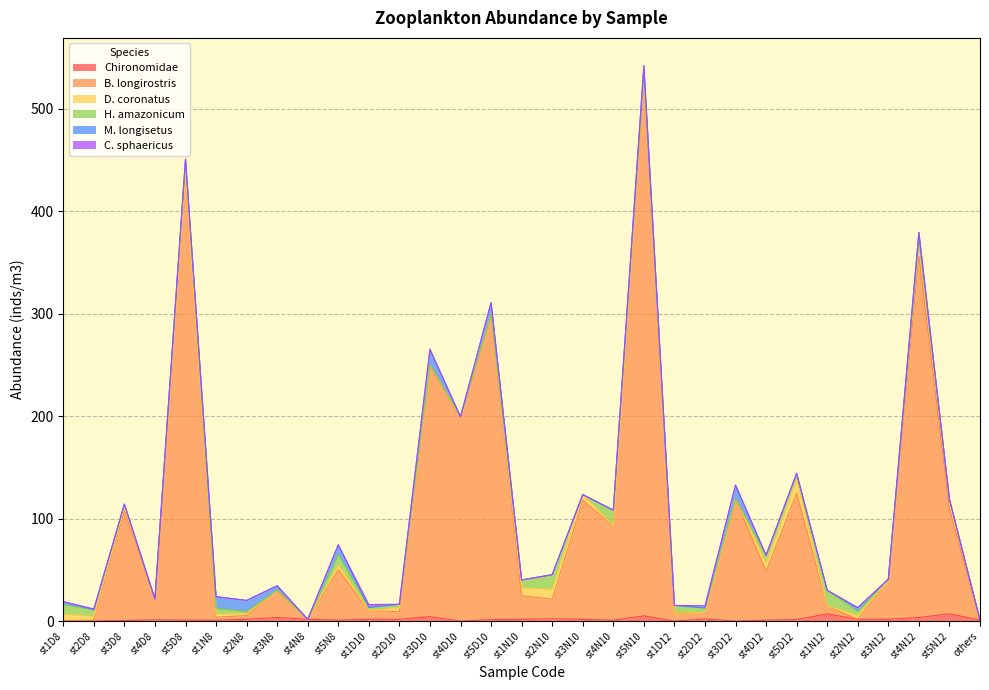

Where do Chironomidae and M. longisetus first cross each other?

st5D8 and st1N8